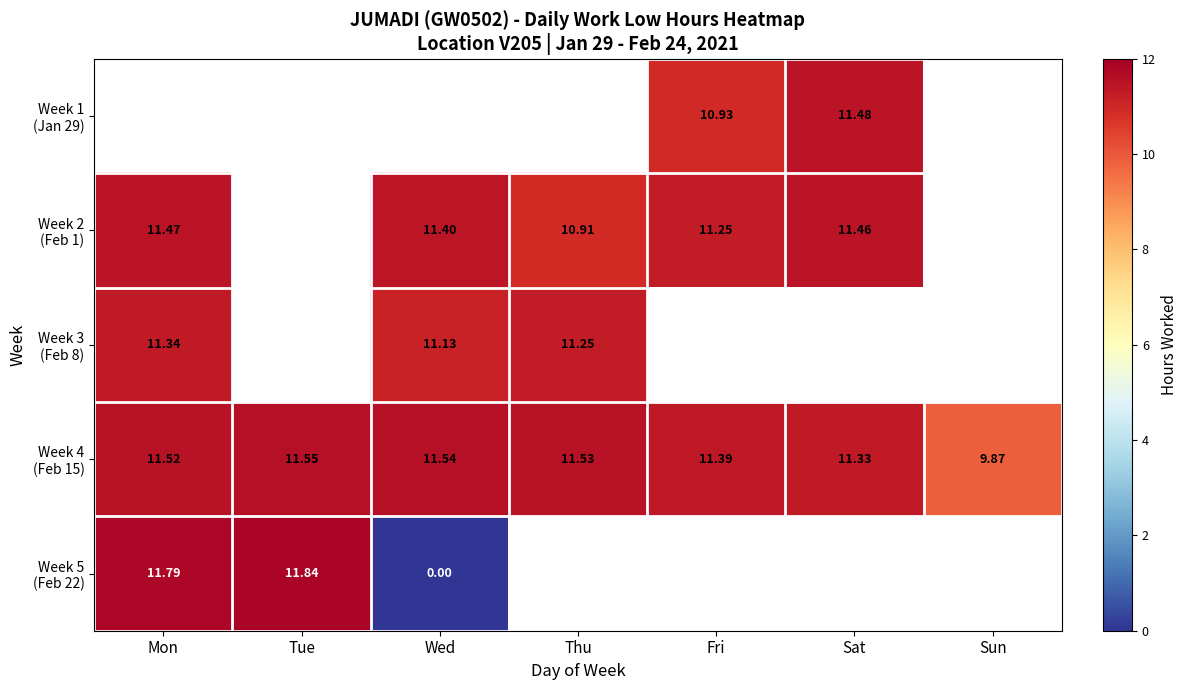

At which label is Week 5 (Feb 22) closest to 5?

Wed